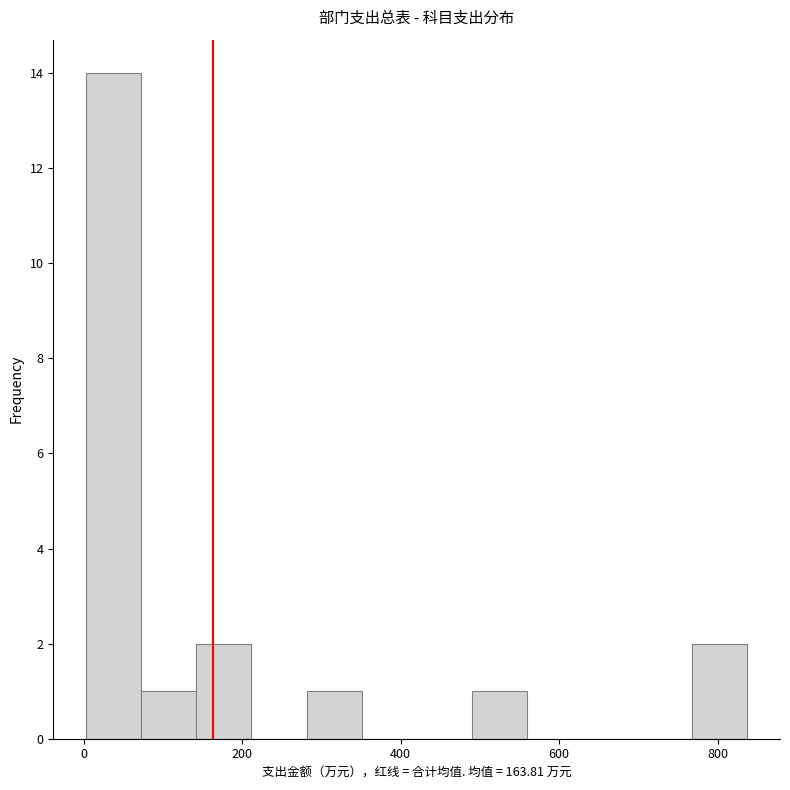

Around what value on the x-axis is the tallest bar? Give the approximate position of its centre, as read against the axis.

40